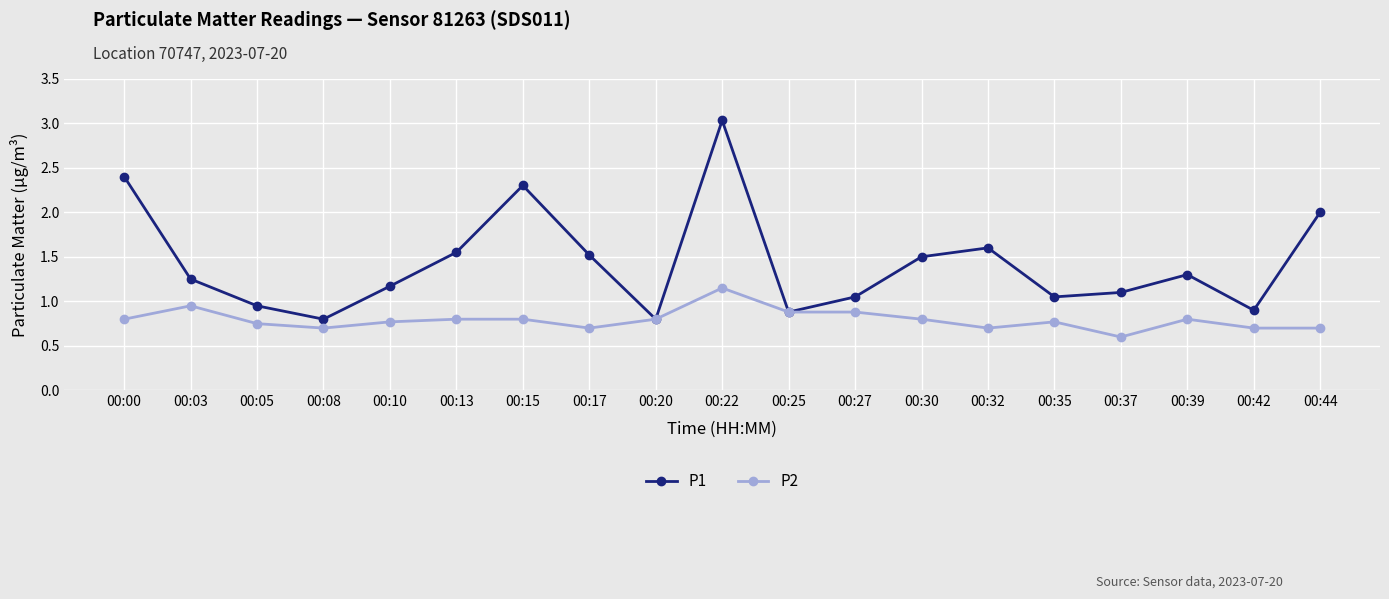

List the series in order of their overall mean, lowest first.

P2, P1